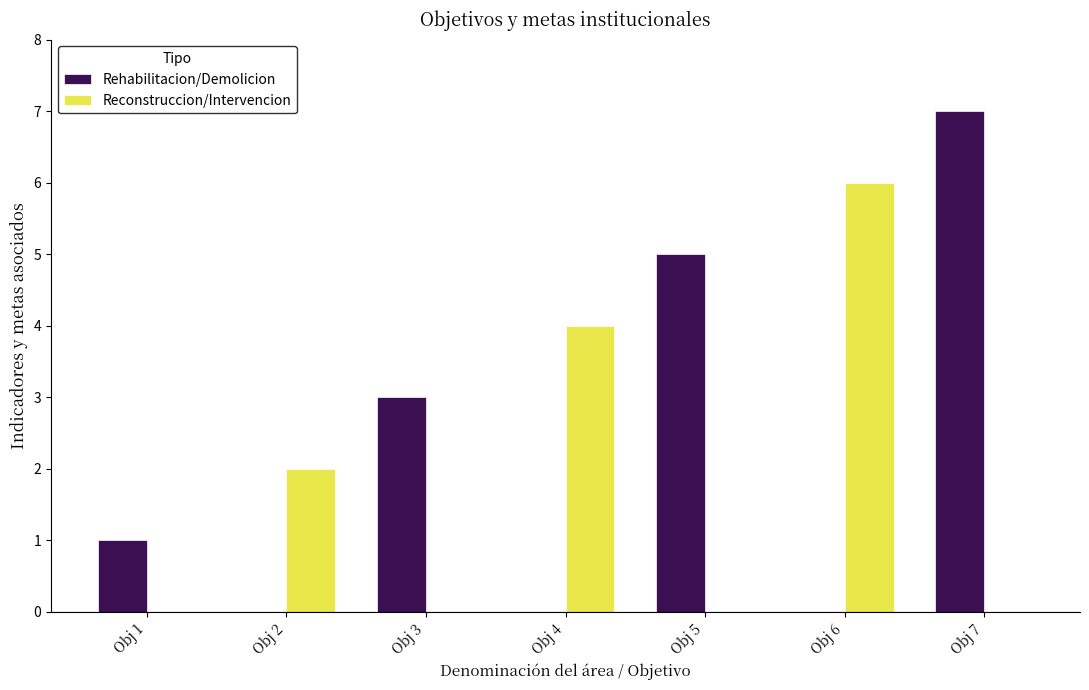

What is the total value across all series at Obj 3?

3